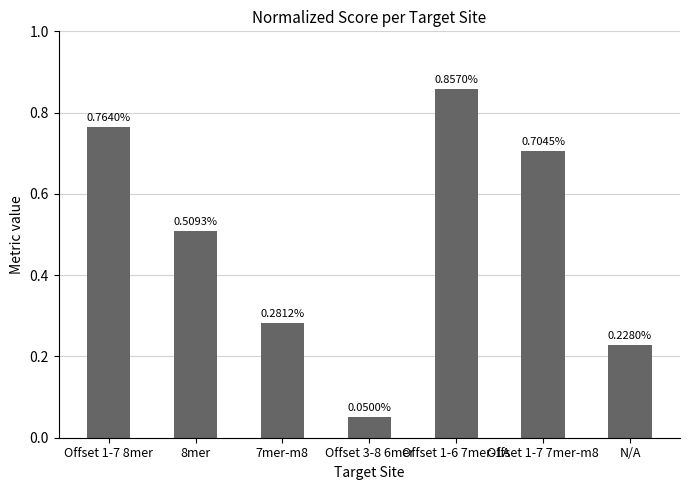

What is the difference between the maximum and second lowest values?

0.6